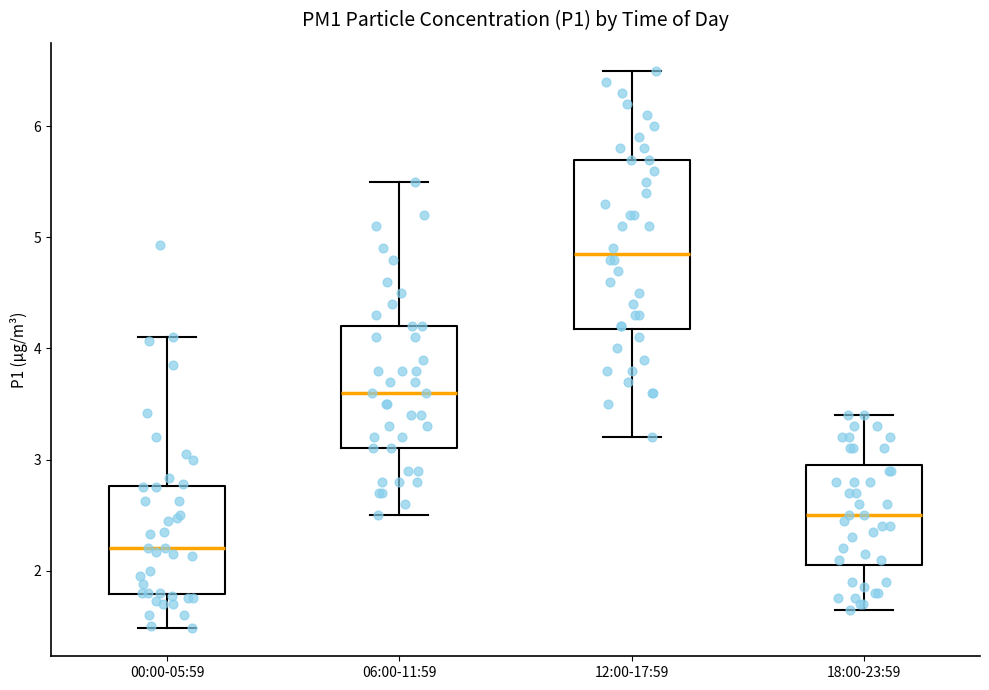

Where does the upper whisker of the box for 06:00-11:59 end on the y-axis? The values are not printed on the chart, so give them approximately, as read against the axis.

5.5